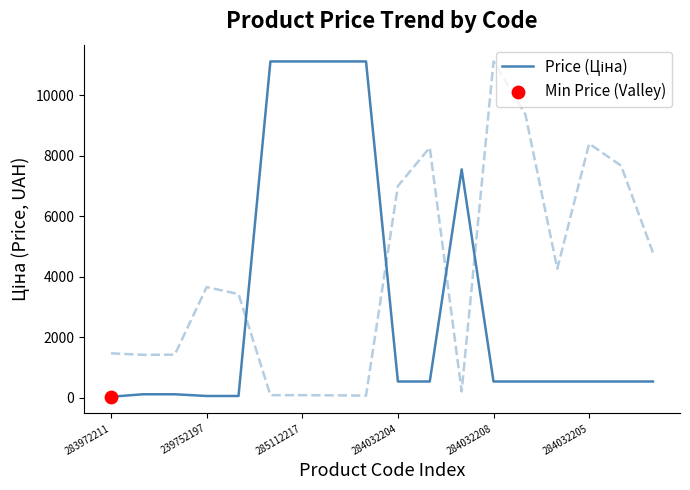

Which has a higher value, 8 or 15?

8